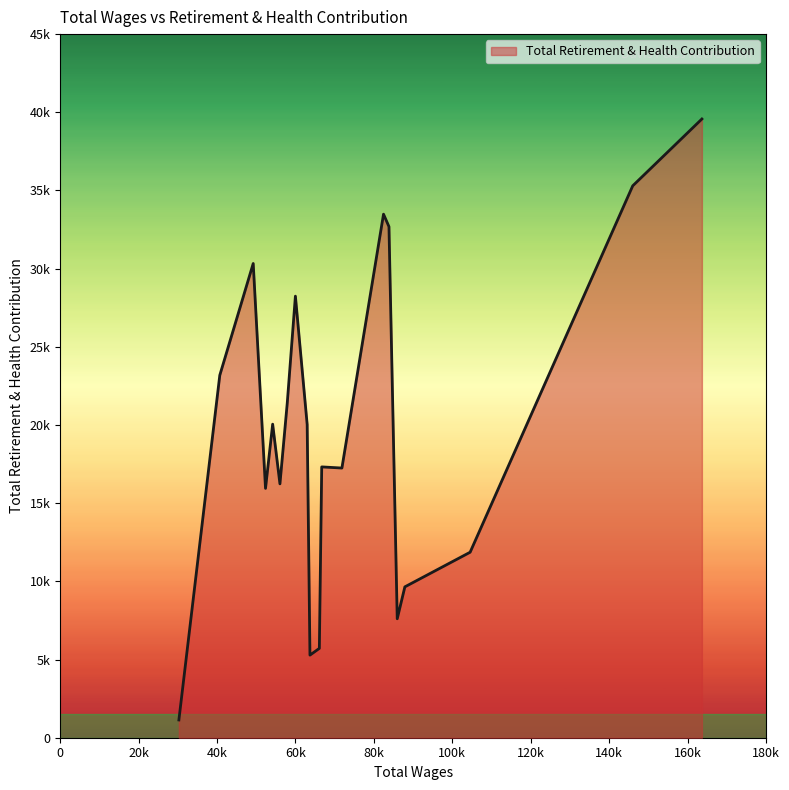

Rank the categories by value from lowest to highest.

19, 10, 9, 4, 3, 2, 16, 14, 7, 8, 11, 15, 13, 18, 12, 17, 5, 6, 1, 0